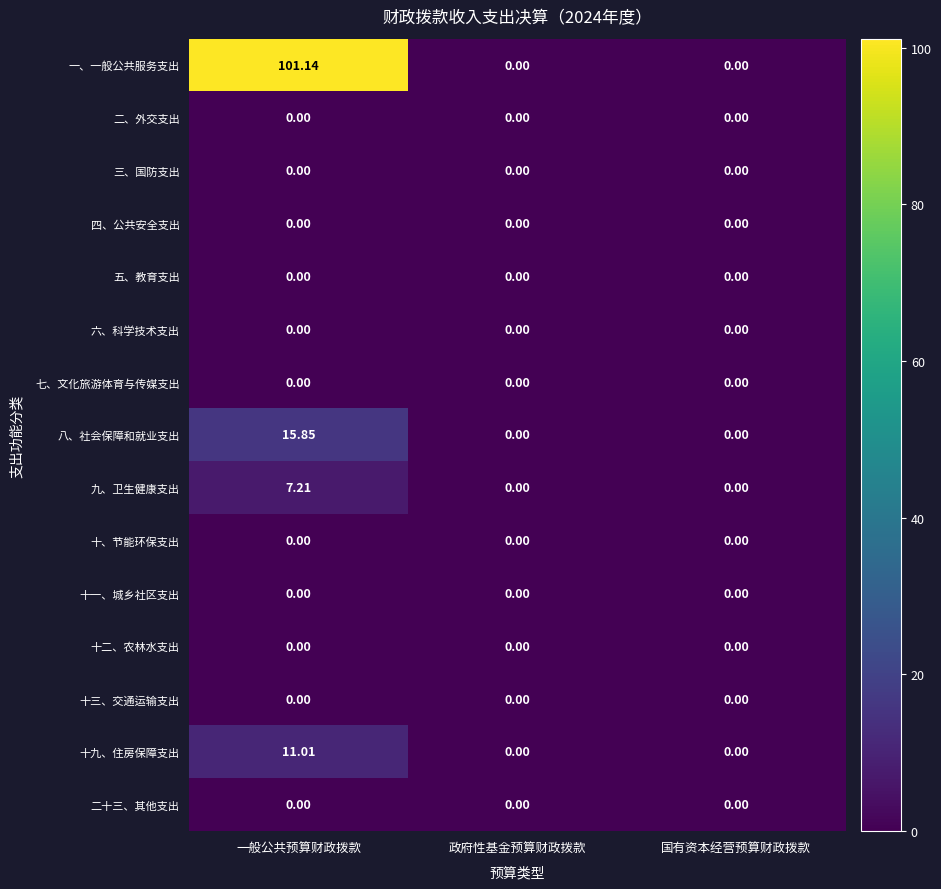

At how many categories does at least one series exceed 100?

1